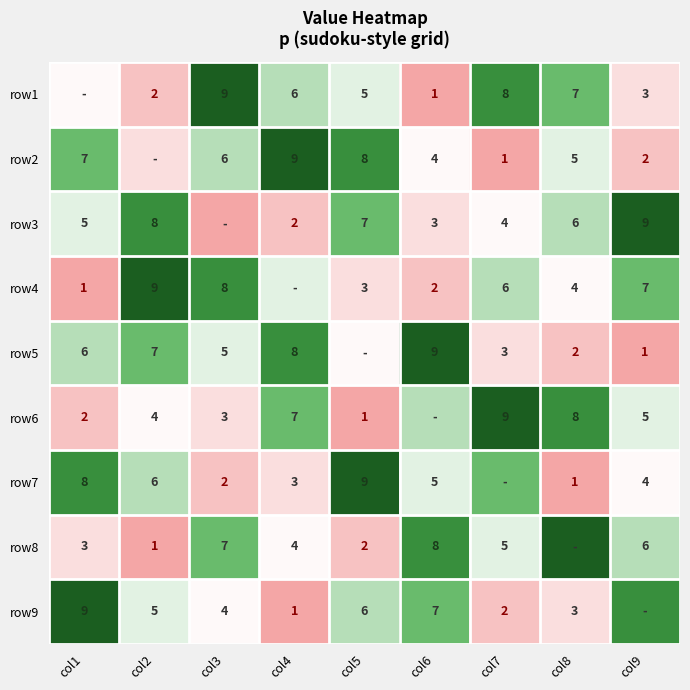

How many categories are shown in the chart?

9